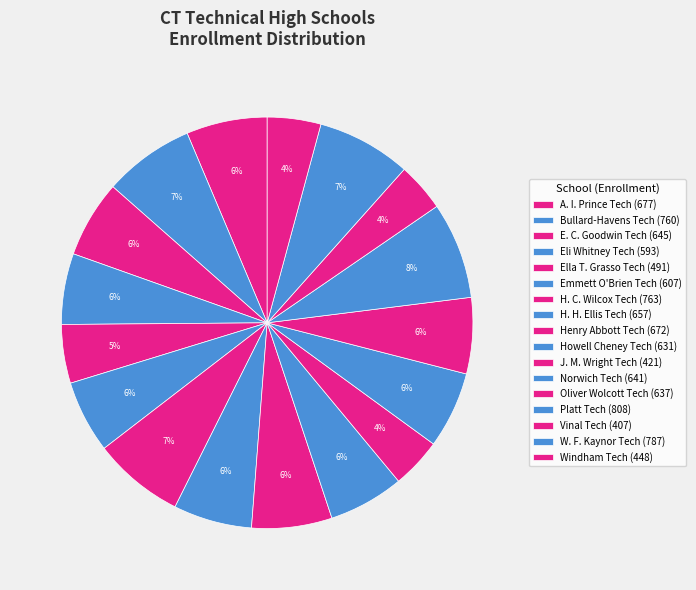

How many segments does this pie chart have?

17